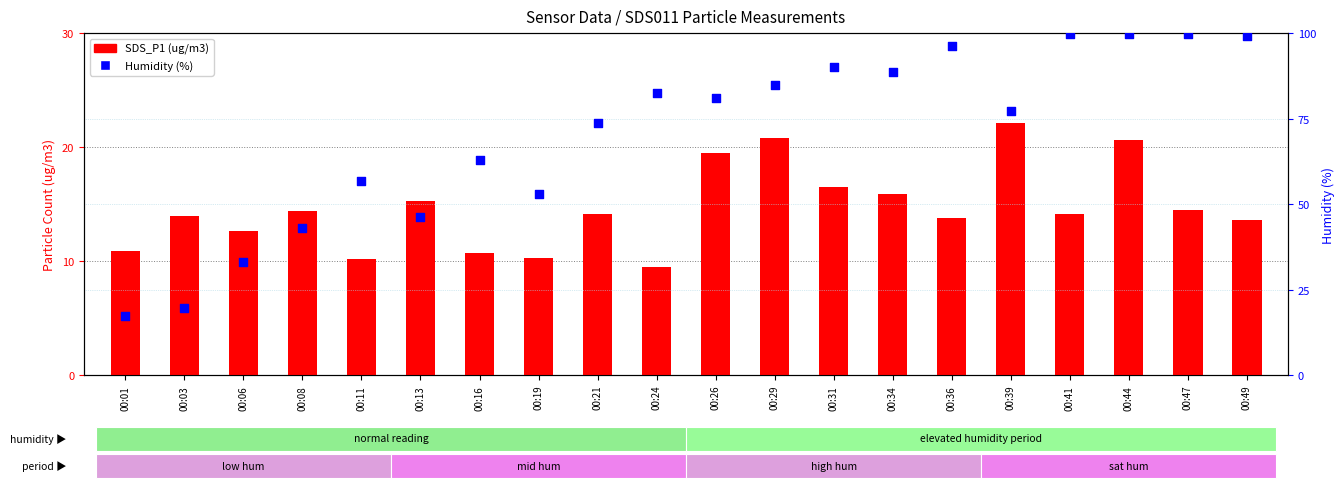

Which series reaches the minimum Y coordinate?

SDS_P1